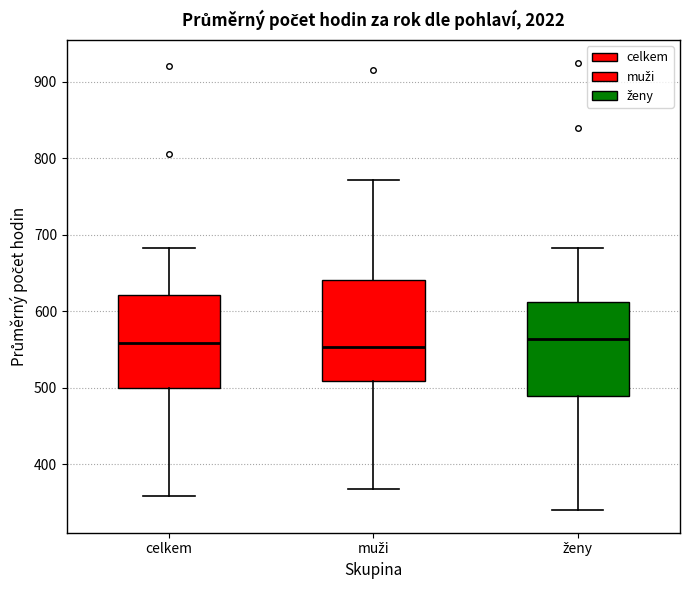

Reading left to right, transcribe this box plot: for each box, give where its median line is, the range the box spans, and where its two whiskers end, as read against the y-axis. The values are not printed on the chart, so give them approximately, as read against the axis.

celkem: median 560, box 500 to 620, whiskers 360 to 680
muži: median 550, box 510 to 640, whiskers 370 to 770
ženy: median 560, box 490 to 610, whiskers 340 to 680